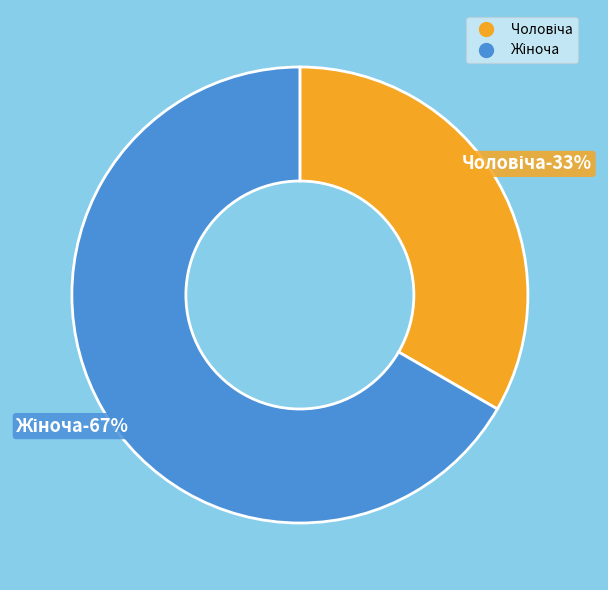

What percentage do Жіноча and Чоловіча together represent?

100.0%